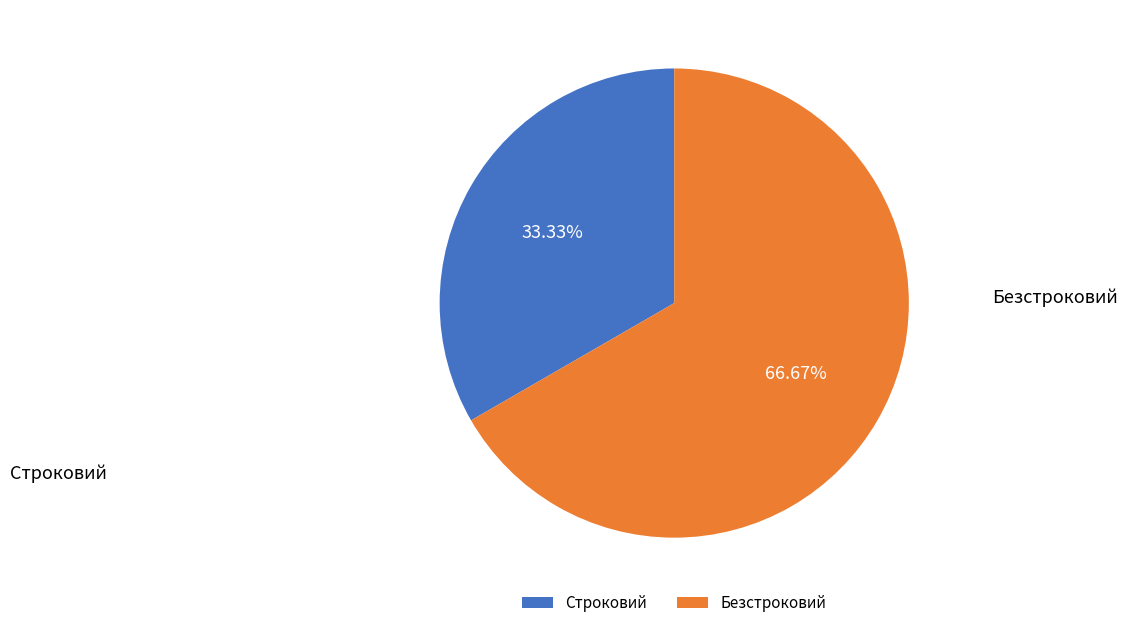

True or false: Безстроковий accounts for 67% of the total.

True